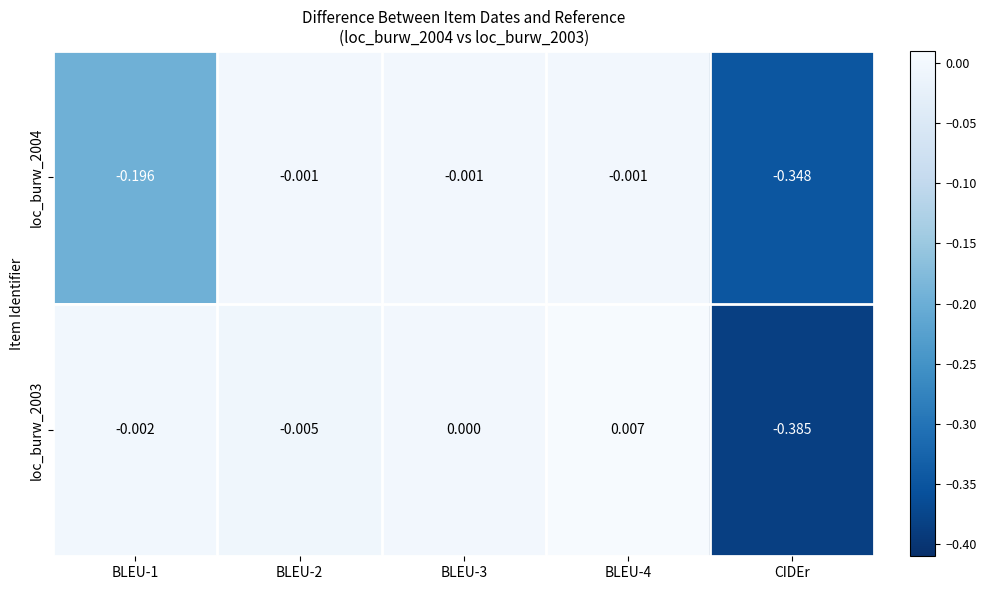

At which label does loc_burw_2004 reach its minimum?

CIDEr